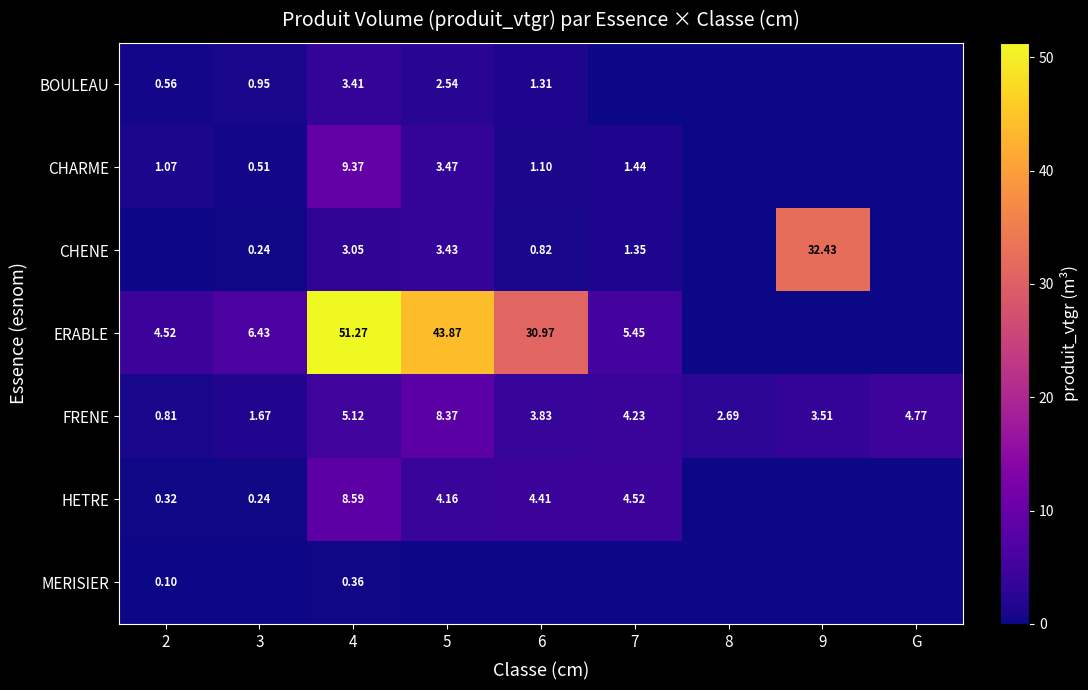

Is the value of CHARME at 7 greater than the value of HETRE at 6?

No